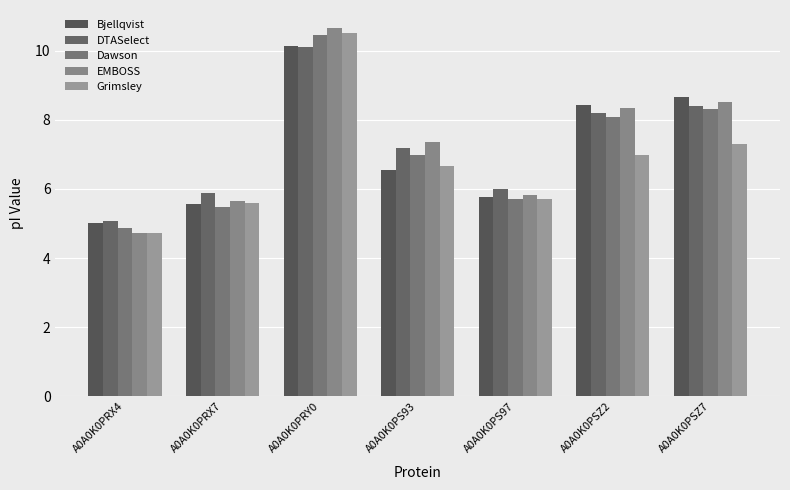

Reading left to right, what are all the values shown in this chart?

Bjellqvist: 5.0	5.6	10.1	6.6	5.8	8.4	8.7
DTASelect: 5.1	5.9	10.1	7.2	6.0	8.2	8.4
Dawson: 4.9	5.5	10.4	7.0	5.7	8.1	8.3
EMBOSS: 4.7	5.7	10.6	7.4	5.8	8.3	8.5
Grimsley: 4.7	5.6	10.5	6.6	5.7	7.0	7.3